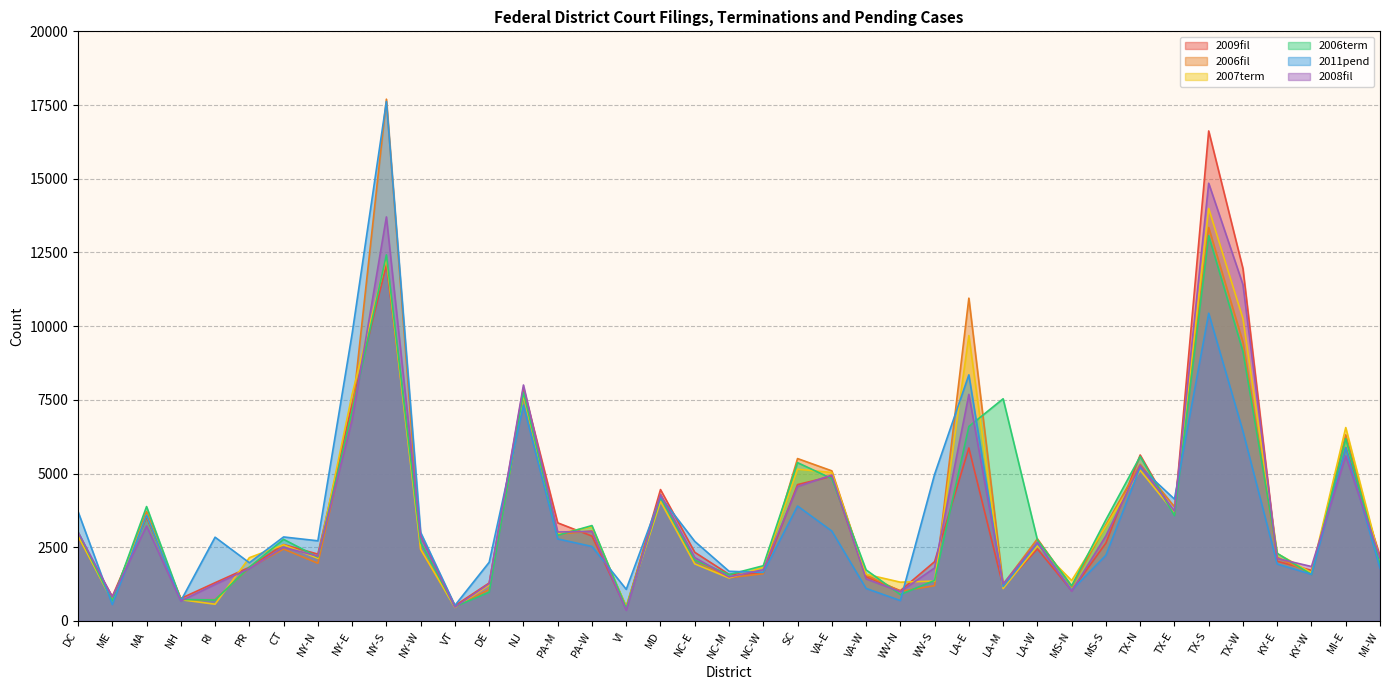

What is the greatest value displayed?

17699